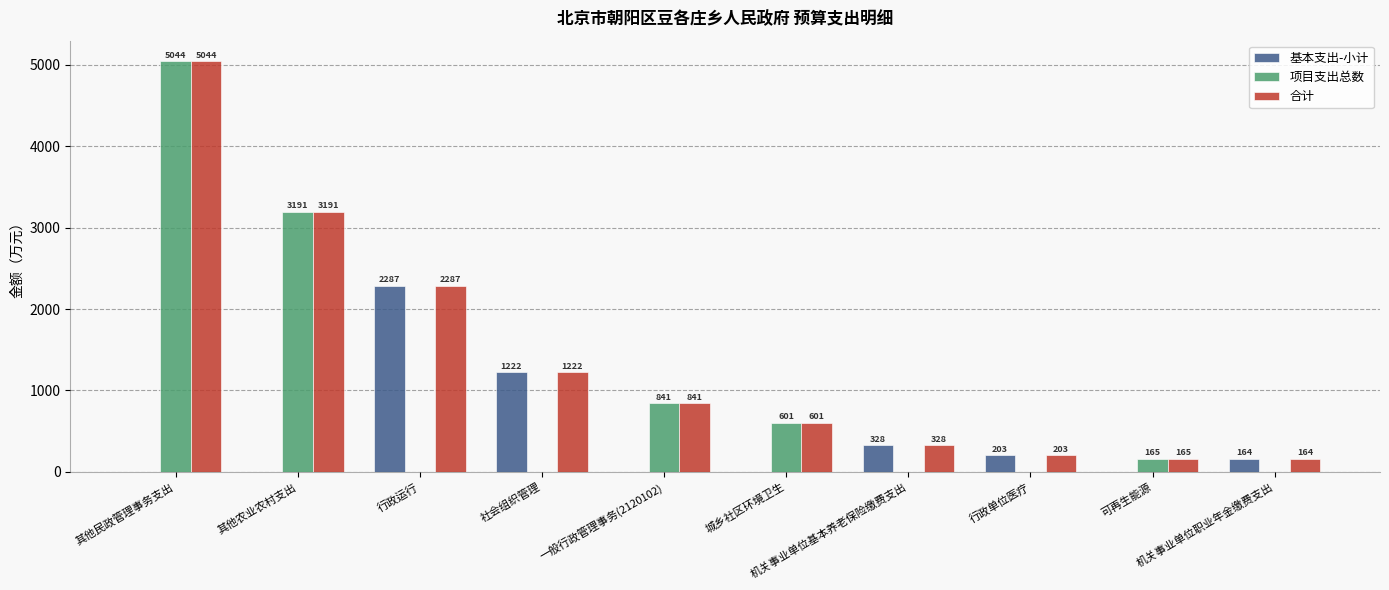

Which series has the largest total across all categories?

合计